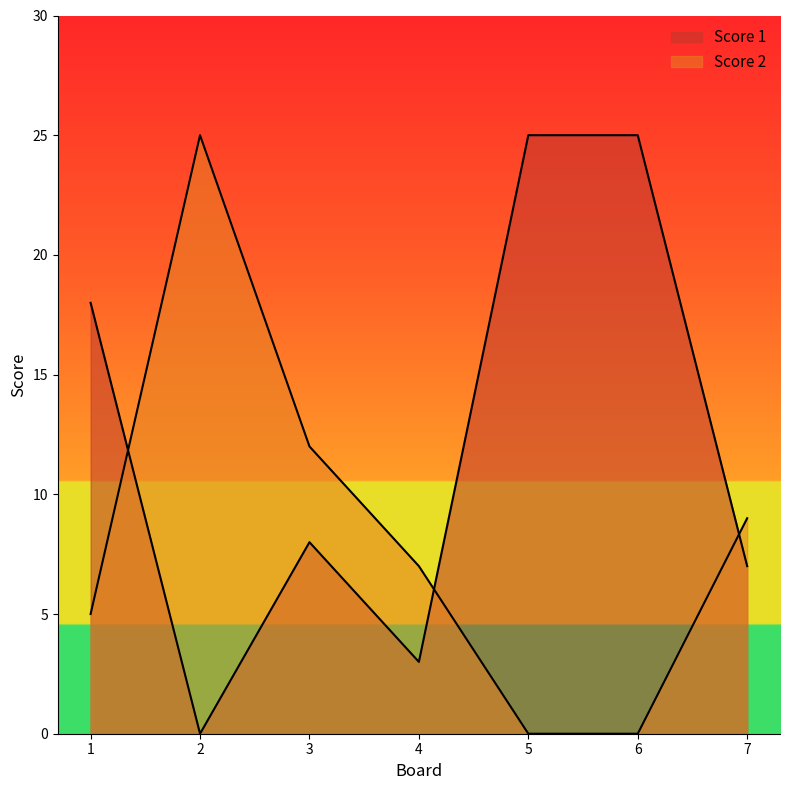

How many times do Score 2 and Score 1 cross each other?

3